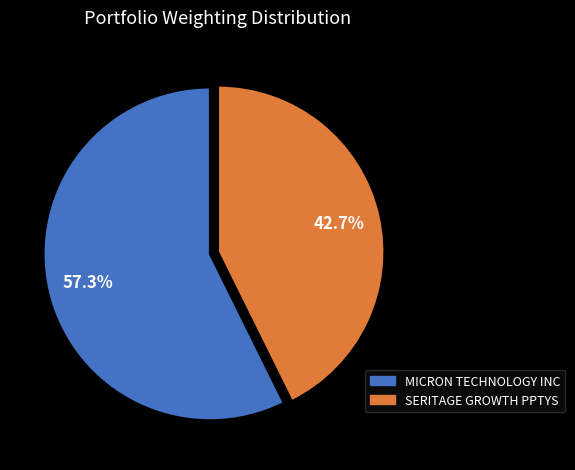

To the nearest percent, what is the combined percentage of MICRON TECHNOLOGY INC and SERITAGE GROWTH PPTYS?

100%